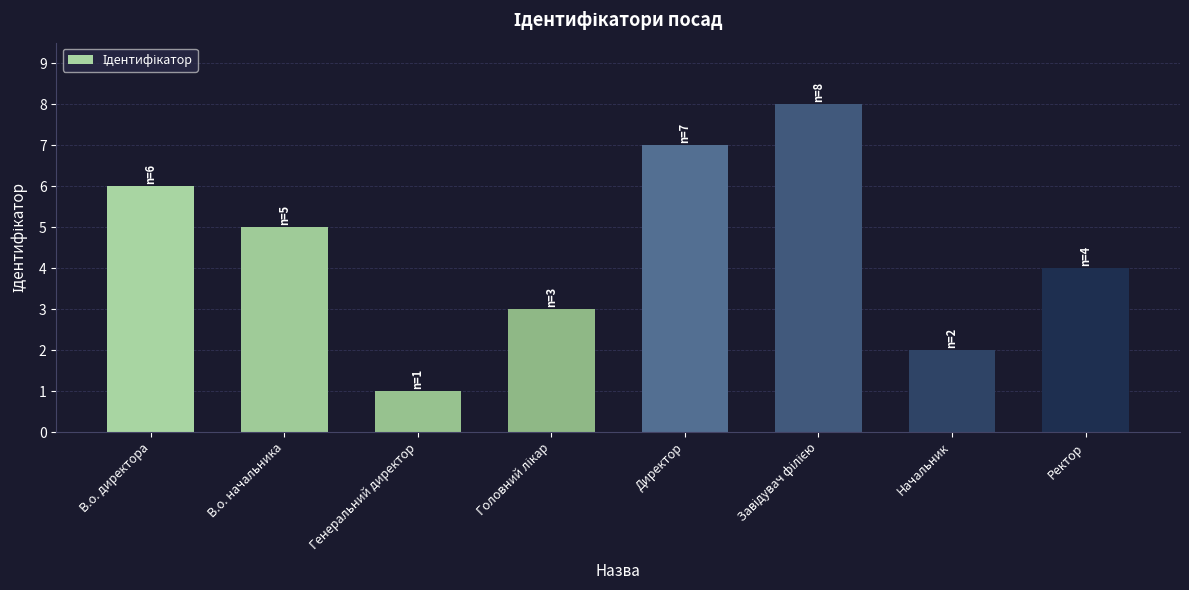

What is the label of the 7th bar from the left?

Начальник